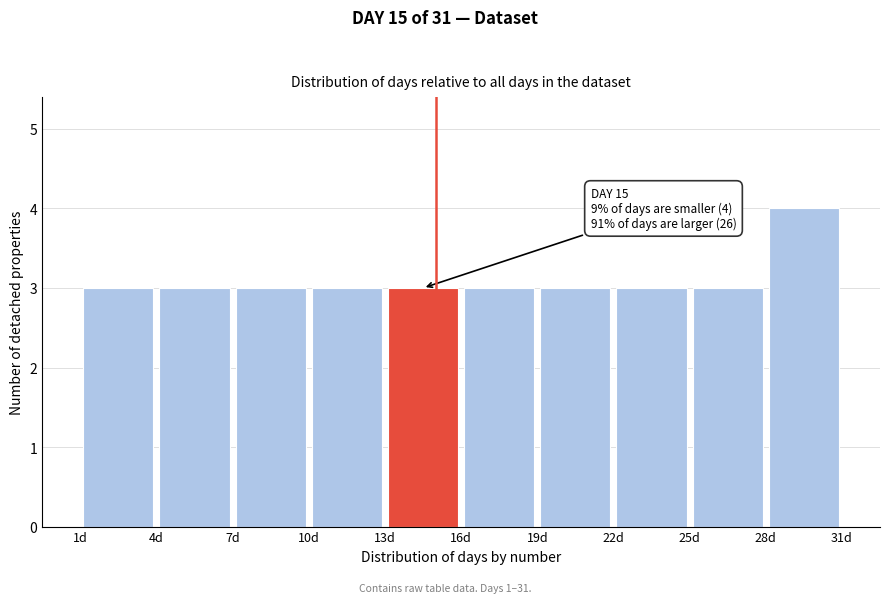

Over which range of the x-axis is the bar tallest?

28 to 31